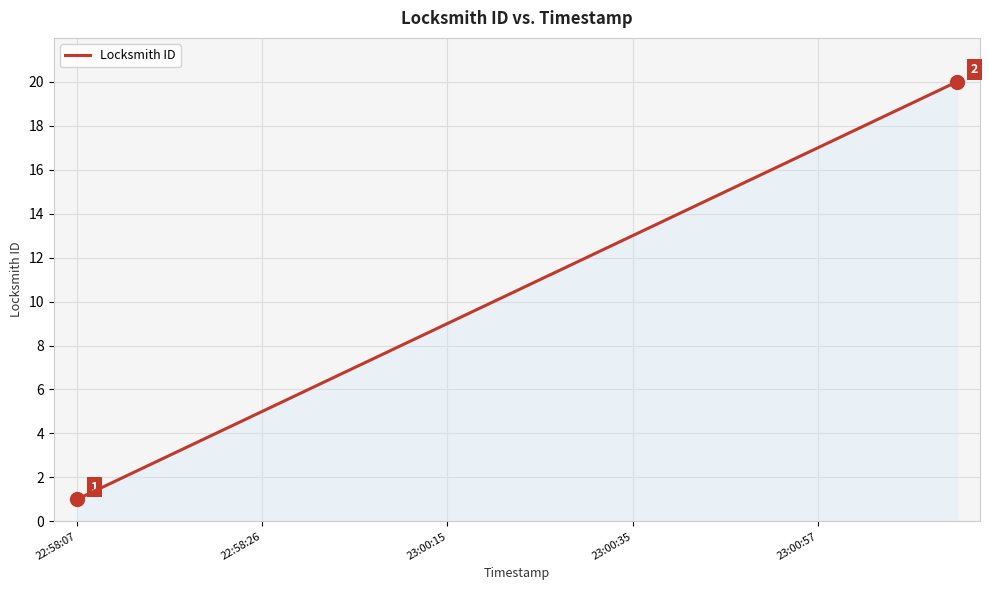

What is the difference between the maximum and minimum values?

19